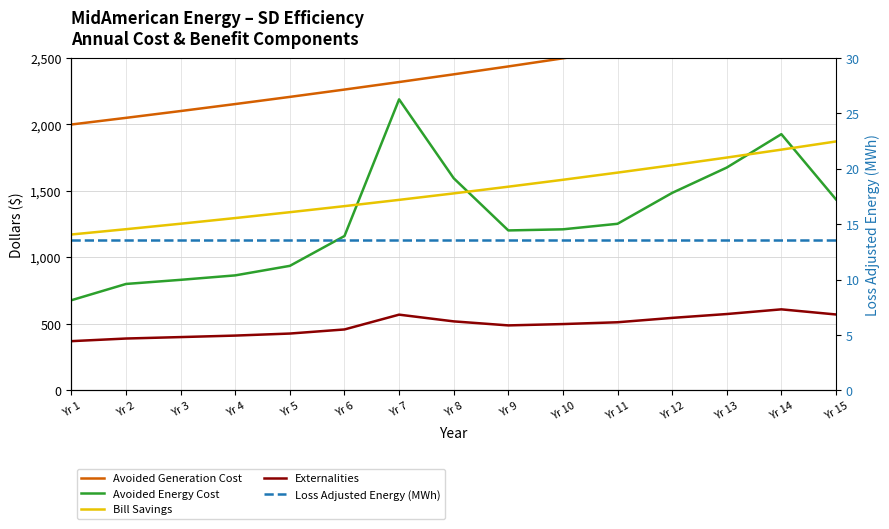

What is the spread (max minus min) of values at Yr 14?

2743.4